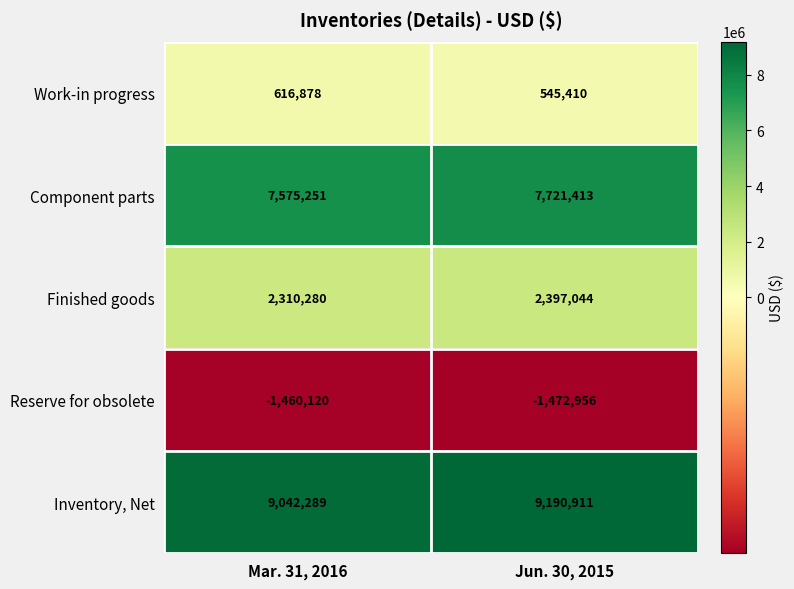

What is the spread (max minus min) of values at Jun. 30, 2015?

10663867